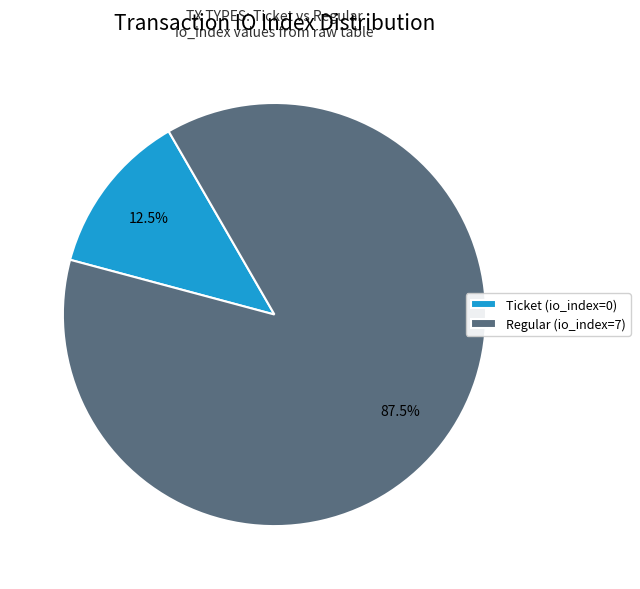

Which slice represents more than half of the pie?

Regular (io_index=7)